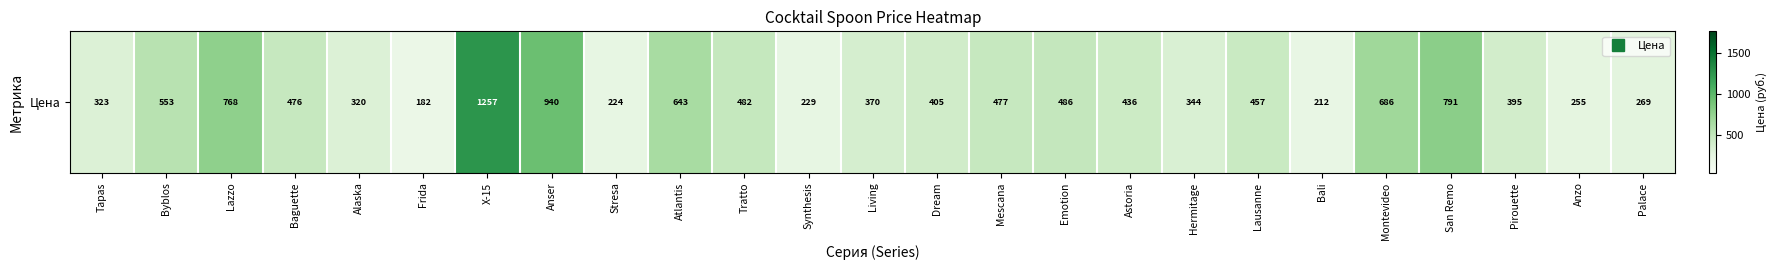

The value at Astoria is 436. True or false?

True